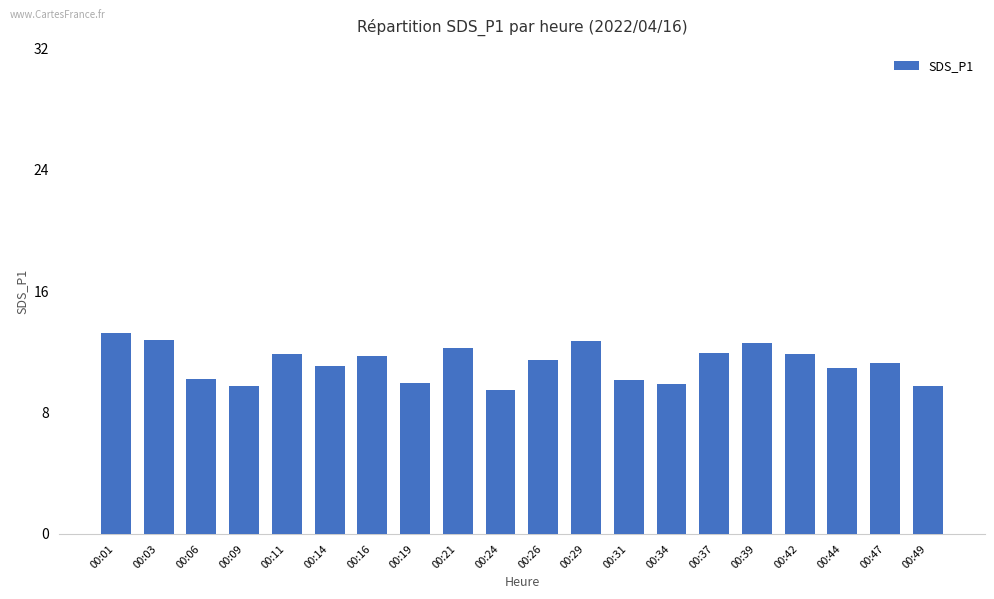

What is the value of the 10th bar from the left?

9.5